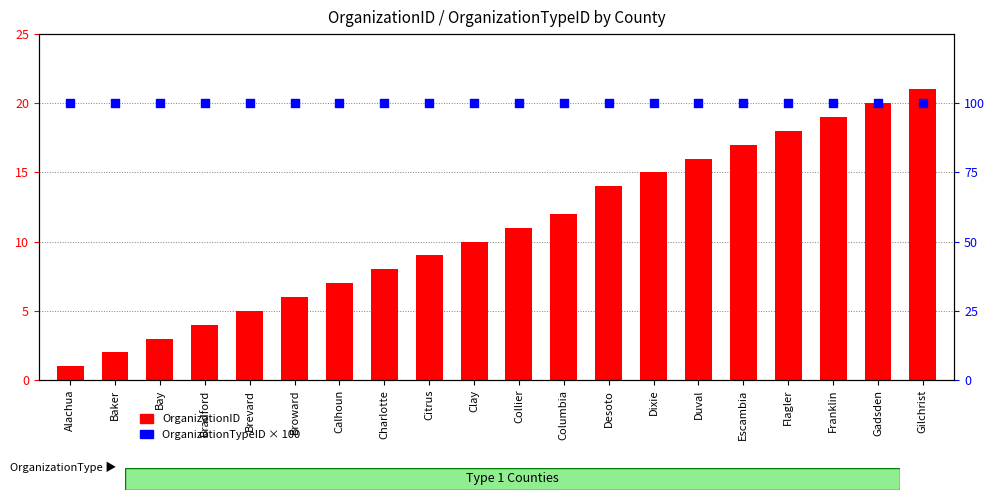

Which series contains the highest Y value?

OrganizationTypeID × 100